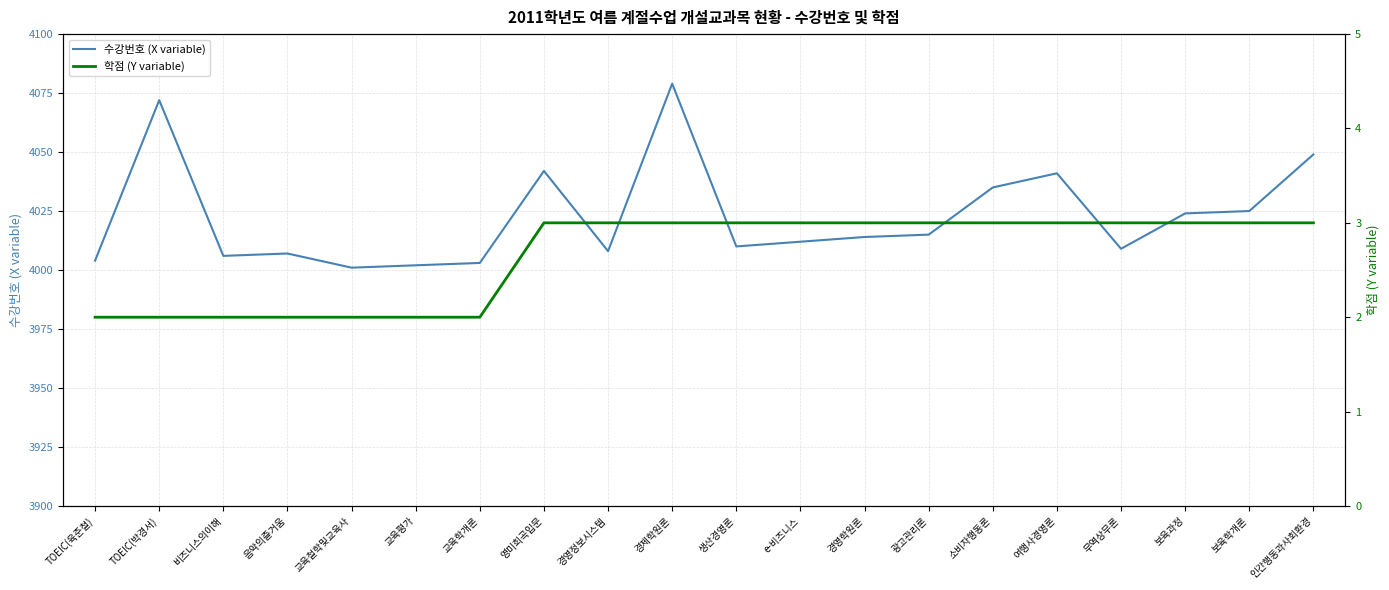

True or false: 학점 (Y variable) and 수강번호 (X variable) intersect in this chart.

False